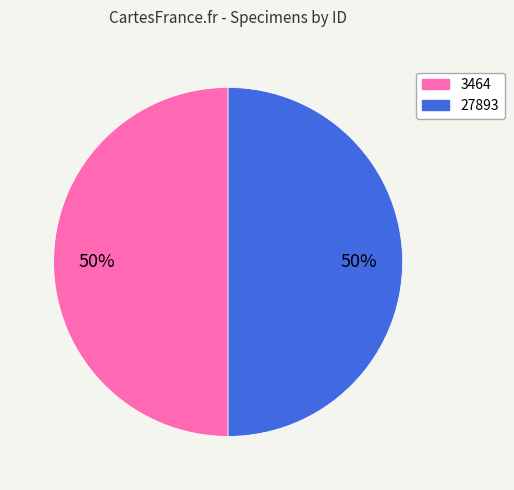

Approximately how many times larger is the value at 3464 compared to 27893?

1.0